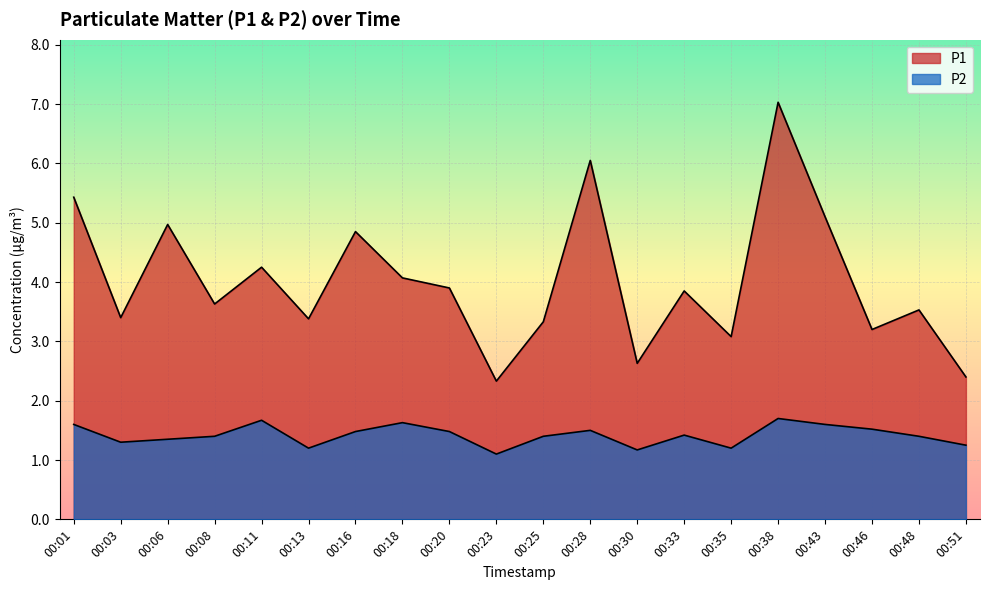

How many data points does each series have?

20